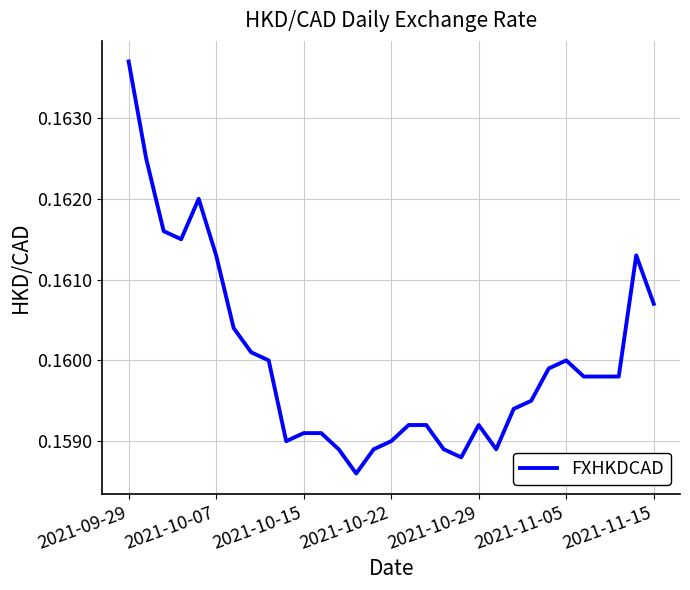

Does the chart have visible grid lines?

Yes